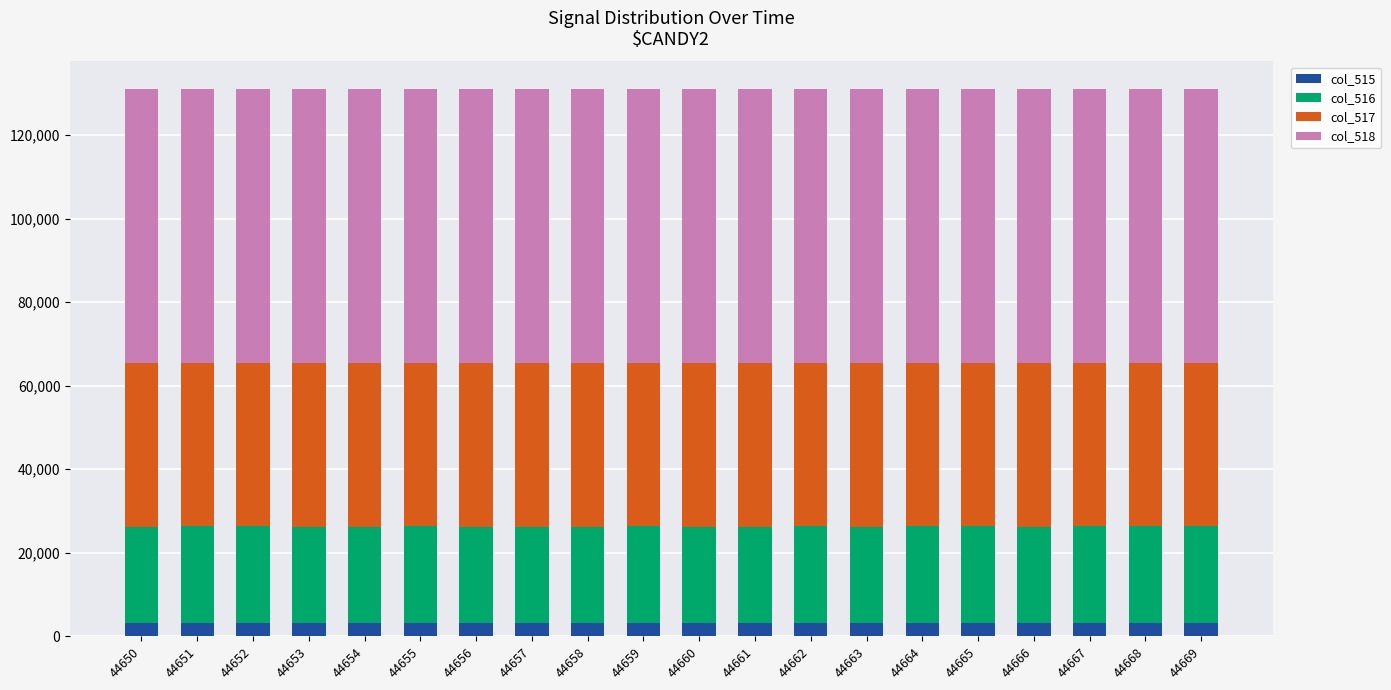

What is the maximum value for col_515?

3286